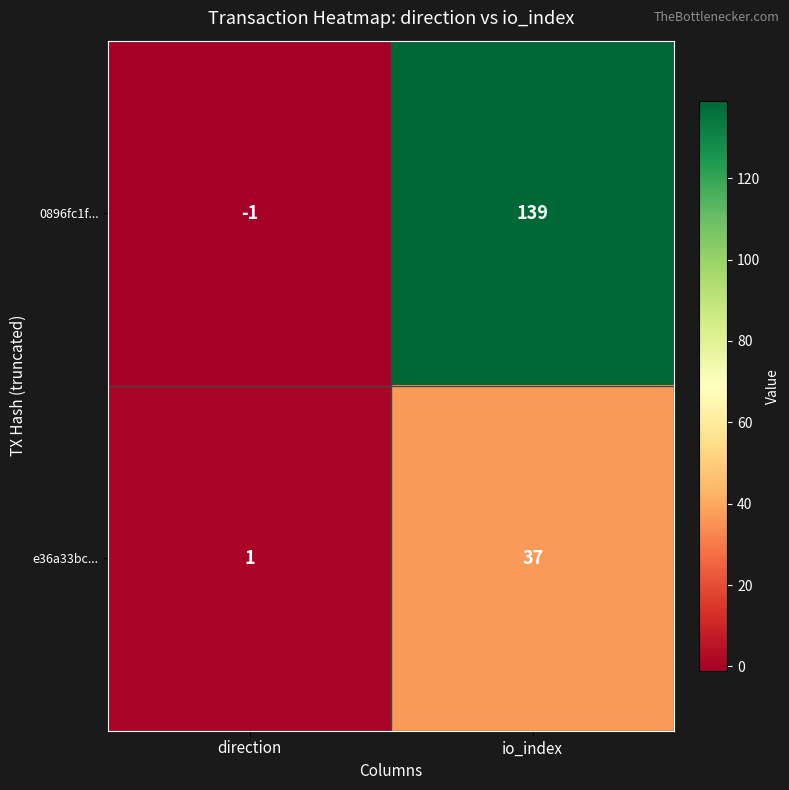

Reading left to right, list all the values displayed in this chart.

0896fc1f...: direction=-1	io_index=139
e36a33bc...: direction=1	io_index=37